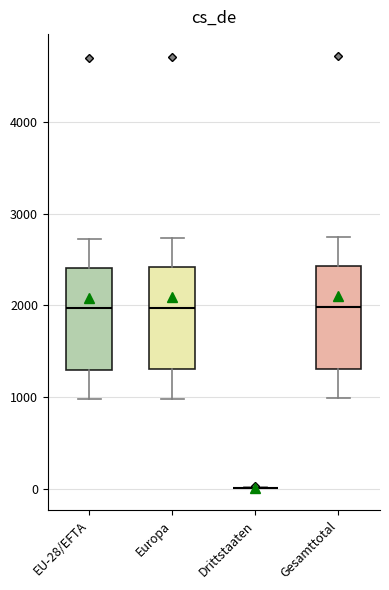

Reading left to right, transcribe this box plot: for each box, give where its median line is, the range the box spans, and where its two whiskers end, as read against the y-axis. The values are not printed on the chart, so give them approximately, as read against the axis.

EU-28/EFTA: median 2000, box 1300 to 2400, whiskers 1000 to 2700
Europa: median 2000, box 1300 to 2400, whiskers 1000 to 2700
Drittstaaten: box collapsed to a line at 0, whiskers 0 to 0
Gesamttotal: median 2000, box 1300 to 2400, whiskers 1000 to 2700